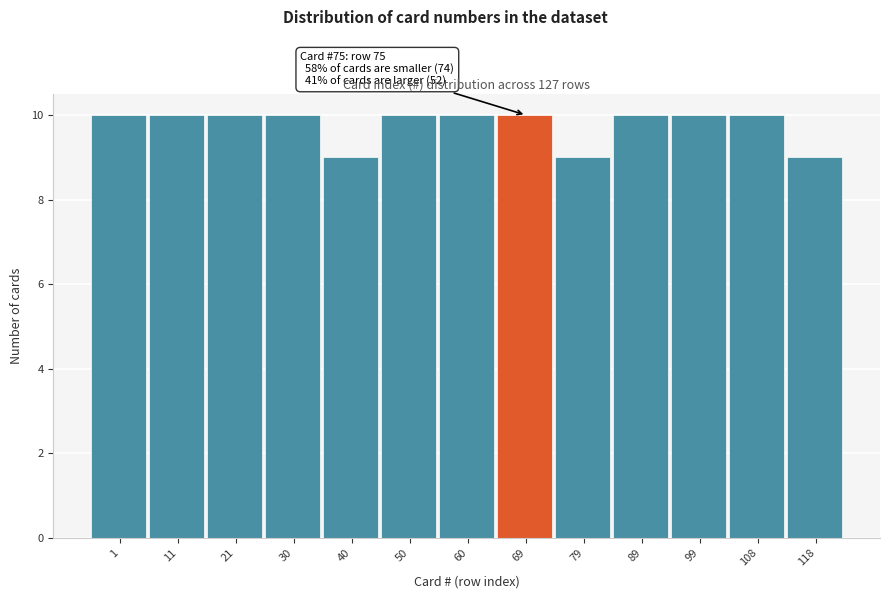

Reading left to right, transcribe all the data shown in this chart.

1=10	11=10	21=10	30=10	40=9	50=10	60=10	69=10	79=9	89=10	99=10	108=10	118=9